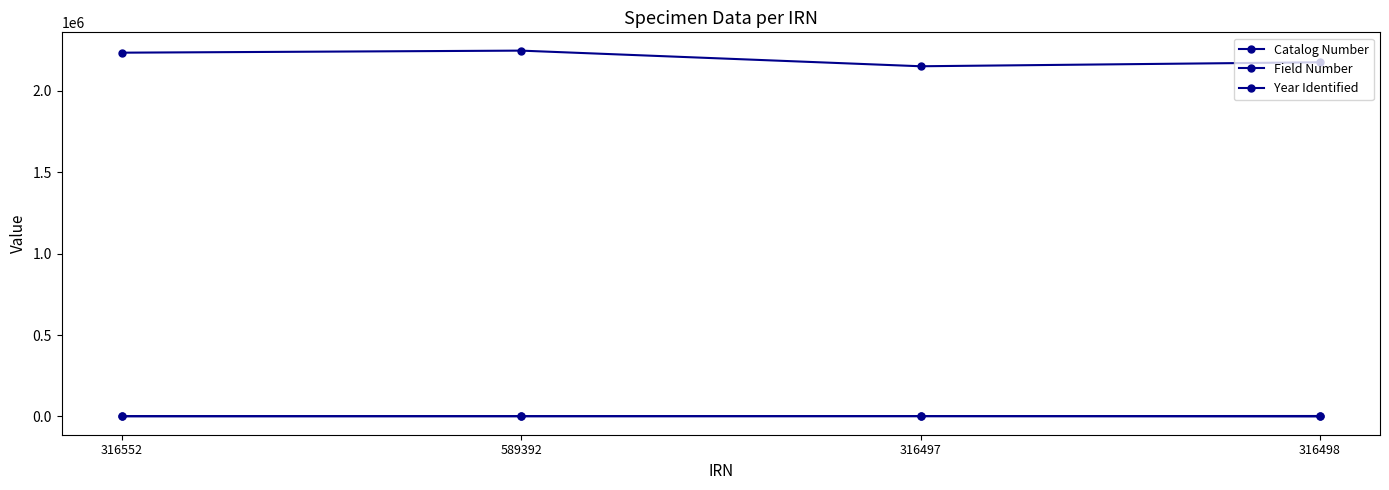

Count the number of categories in the chart.

4